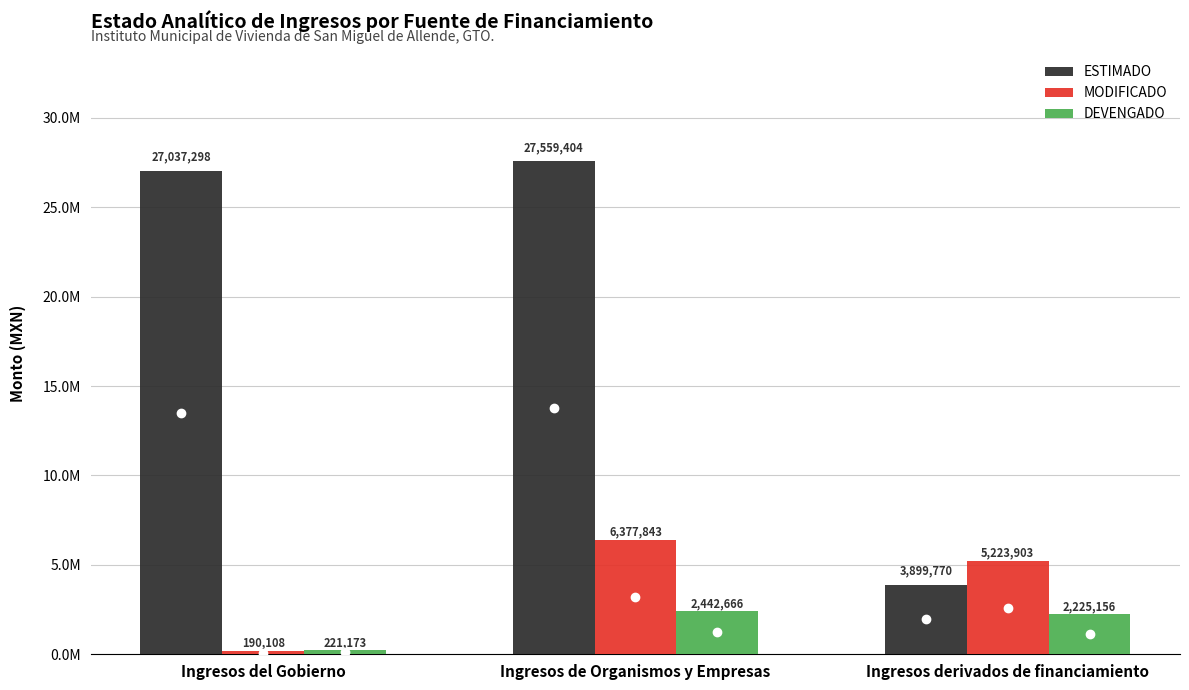

What is the difference between the maximum and second lowest values in the DEVENGADO series?

217510.5